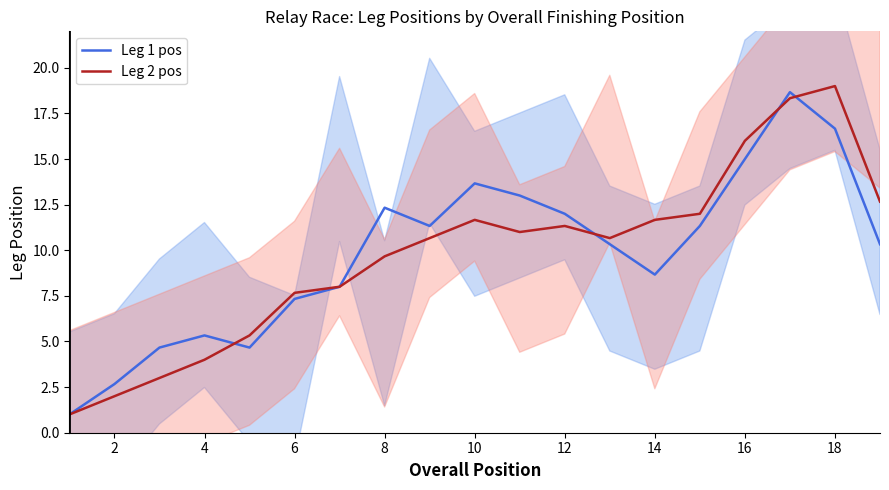

Which series has the largest total across all categories?

Leg 1 pos